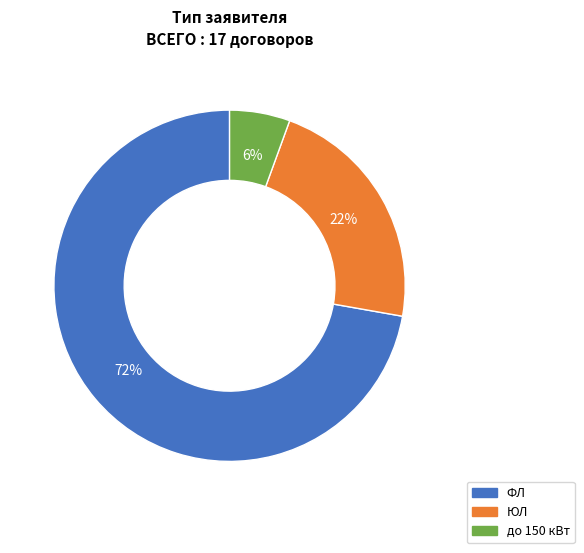

To the nearest percent, what is the combined percentage of до 150 кВт and ЮЛ?

28%